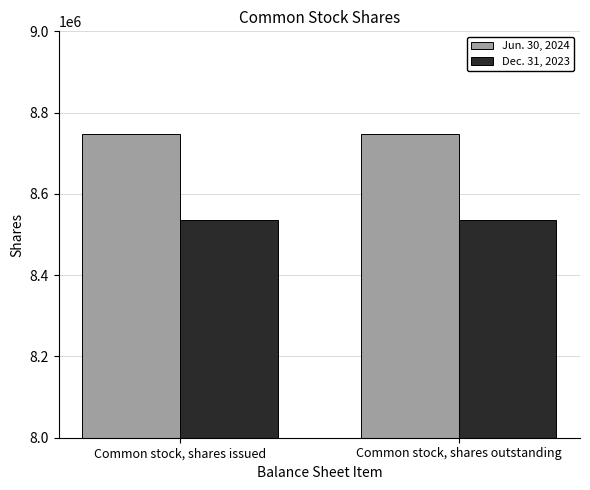

What is the greatest value displayed?

8746976